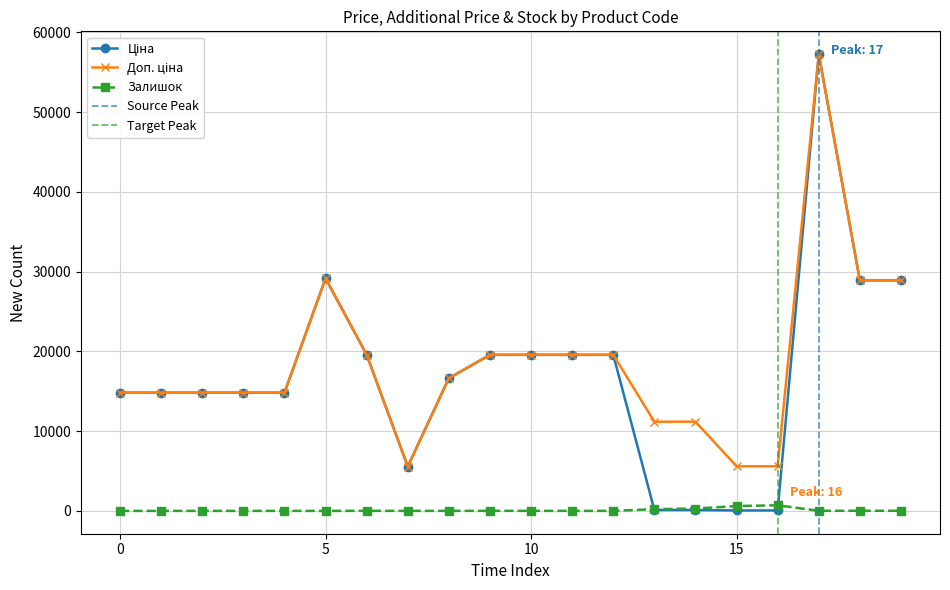

The Залишок series shows 0.0 at 0. True or false?

True